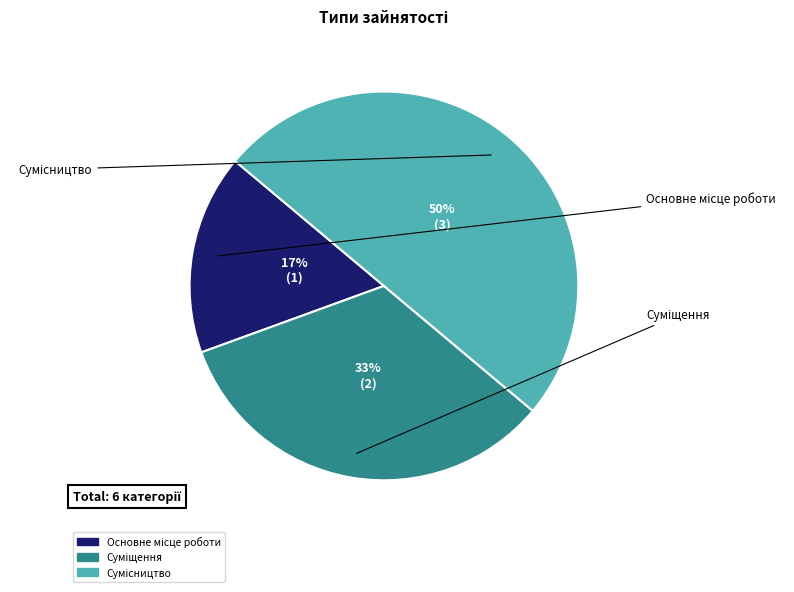

To the nearest percent, what is the difference between the largest and smallest slice percentages?

33%